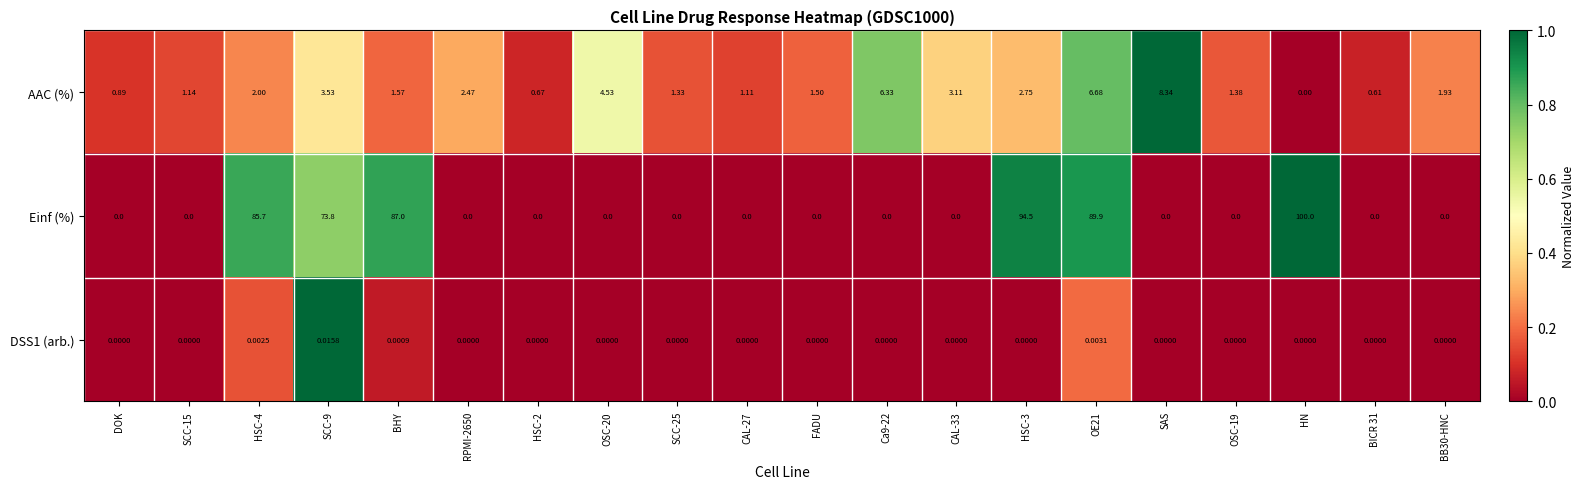

Which series has the widest spread of values?

Einf (%)